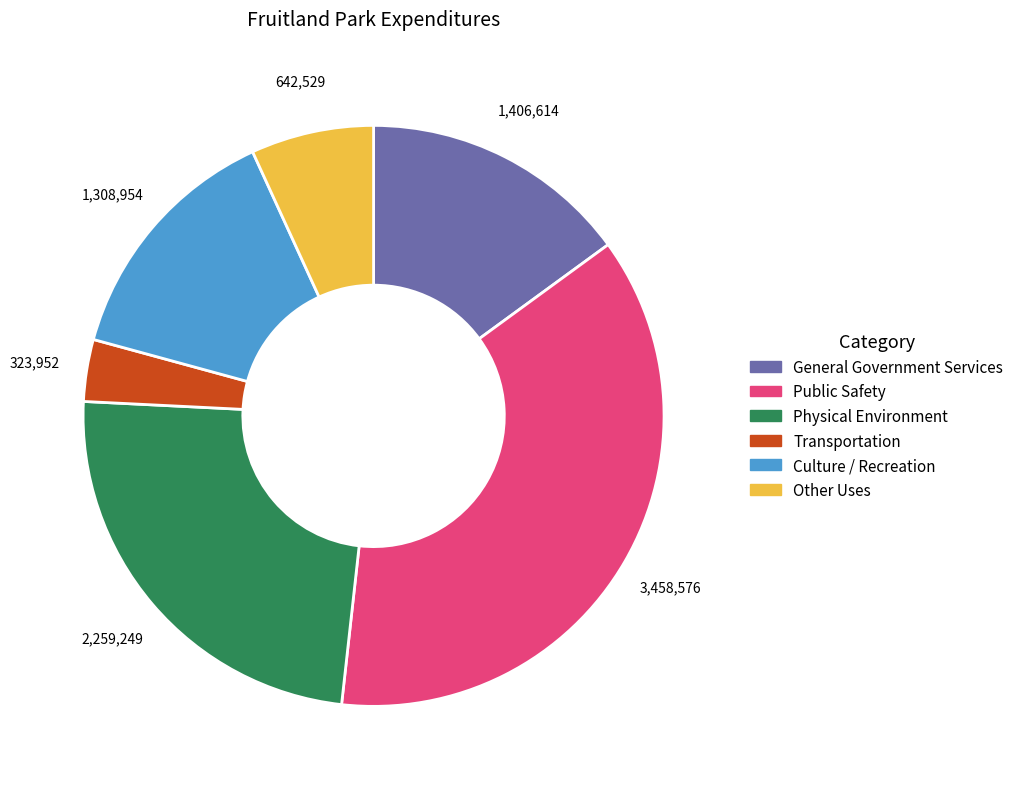

Which slice is the smallest?

Transportation